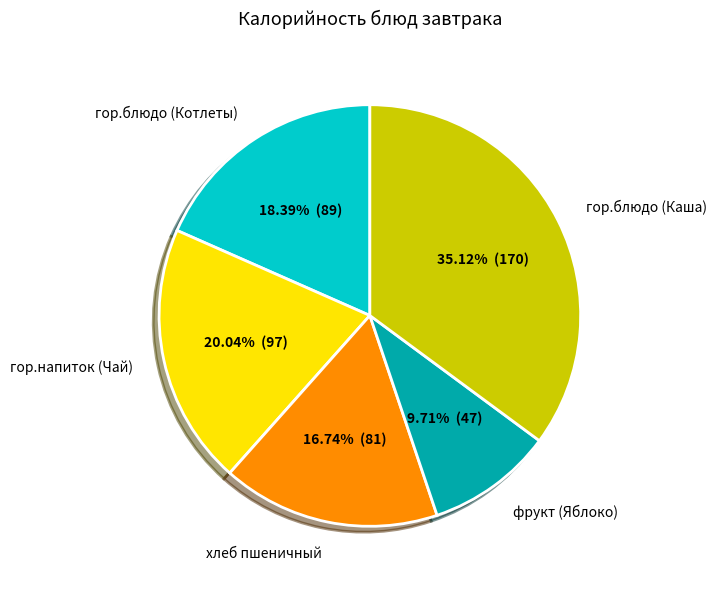

Does гор.блюдо (Каша) account for over 50% of the chart?

No